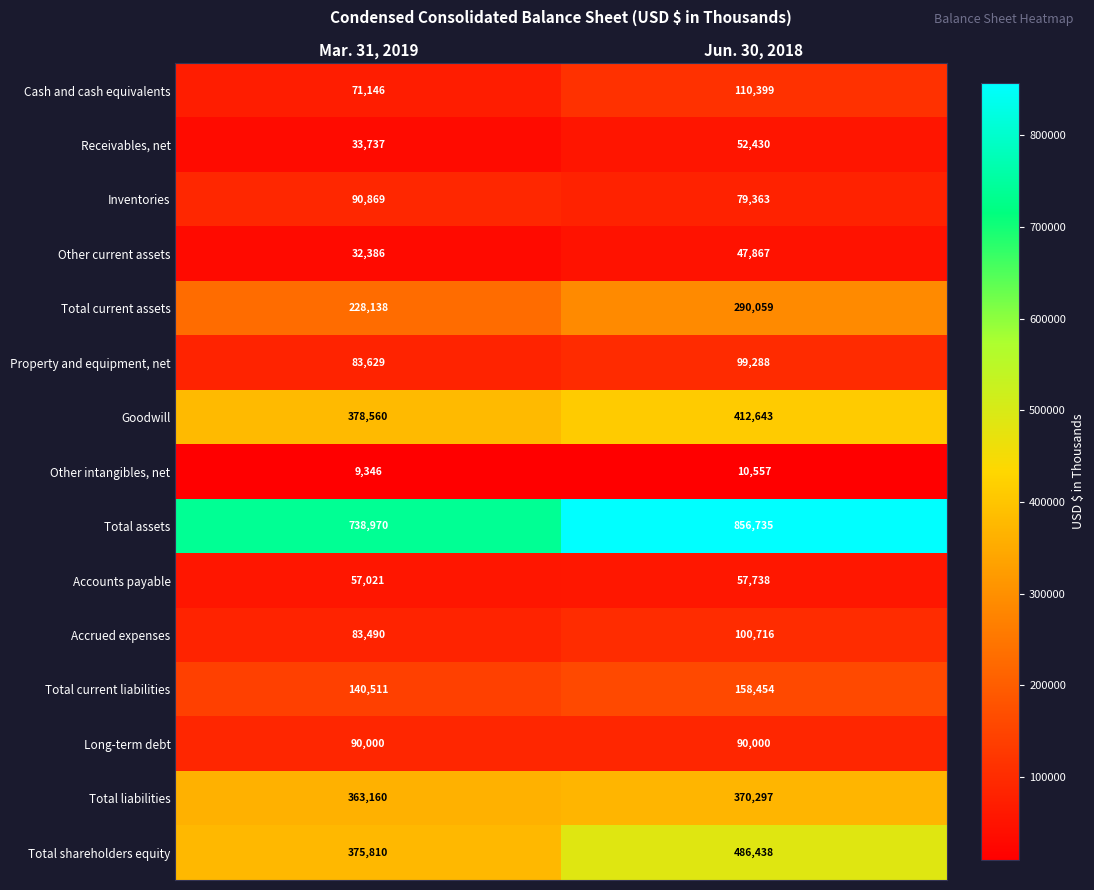

Reading left to right, transcribe all the data shown in this chart.

Cash and cash equivalents: 71146	110399
Receivables, net: 33737	52430
Inventories: 90869	79363
Other current assets: 32386	47867
Total current assets: 228138	290059
Property and equipment, net: 83629	99288
Goodwill: 378560	412643
Other intangibles, net: 9346	10557
Total assets: 738970	856735
Accounts payable: 57021	57738
Accrued expenses: 83490	100716
Total current liabilities: 140511	158454
Long-term debt: 90000	90000
Total liabilities: 363160	370297
Total shareholders equity: 375810	486438